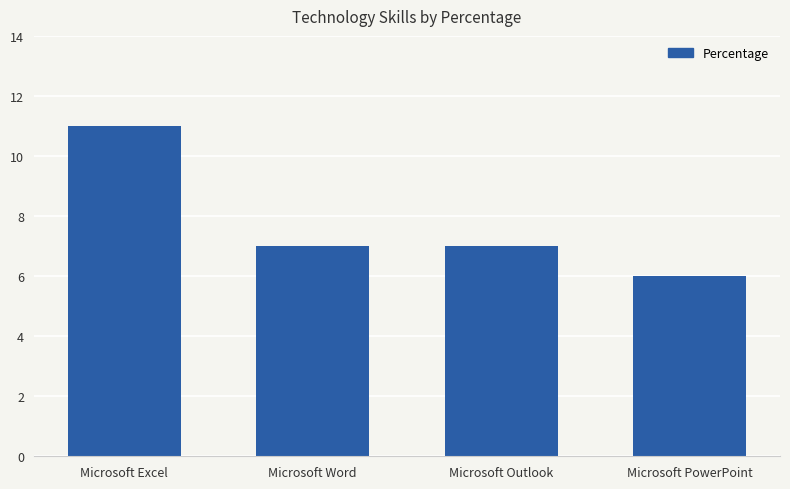

Count the number of categories in the chart.

4